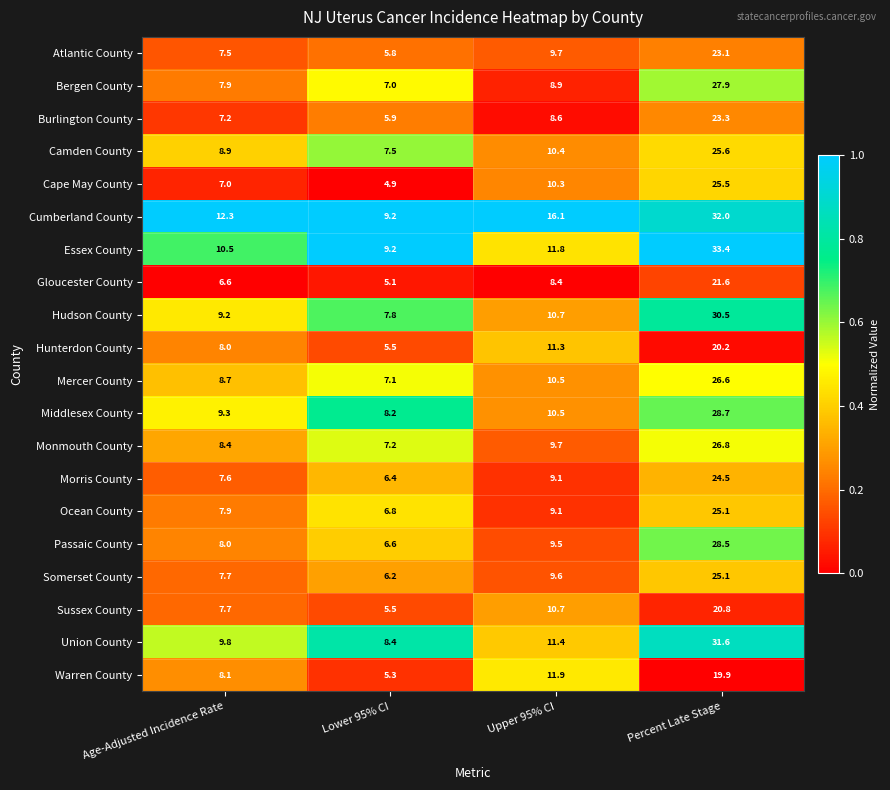

What is the sum of all Cumberland County values?

69.6